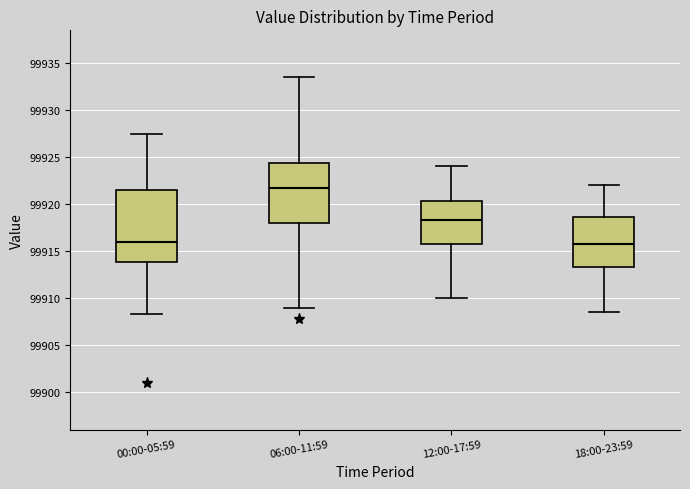

Reading left to right, transcribe this box plot: for each box, give where its median line is, the range the box spans, and where its two whiskers end, as read against the y-axis. The values are not printed on the chart, so give them approximately, as read against the axis.

00:00-05:59: median 99916.0, box 99914.0 to 99921.5, whiskers 99908.5 to 99927.5
06:00-11:59: median 99921.5, box 99918.0 to 99924.5, whiskers 99909.0 to 99933.5
12:00-17:59: median 99918.5, box 99916.0 to 99920.5, whiskers 99910.0 to 99924.0
18:00-23:59: median 99916.0, box 99913.5 to 99918.5, whiskers 99908.5 to 99922.0